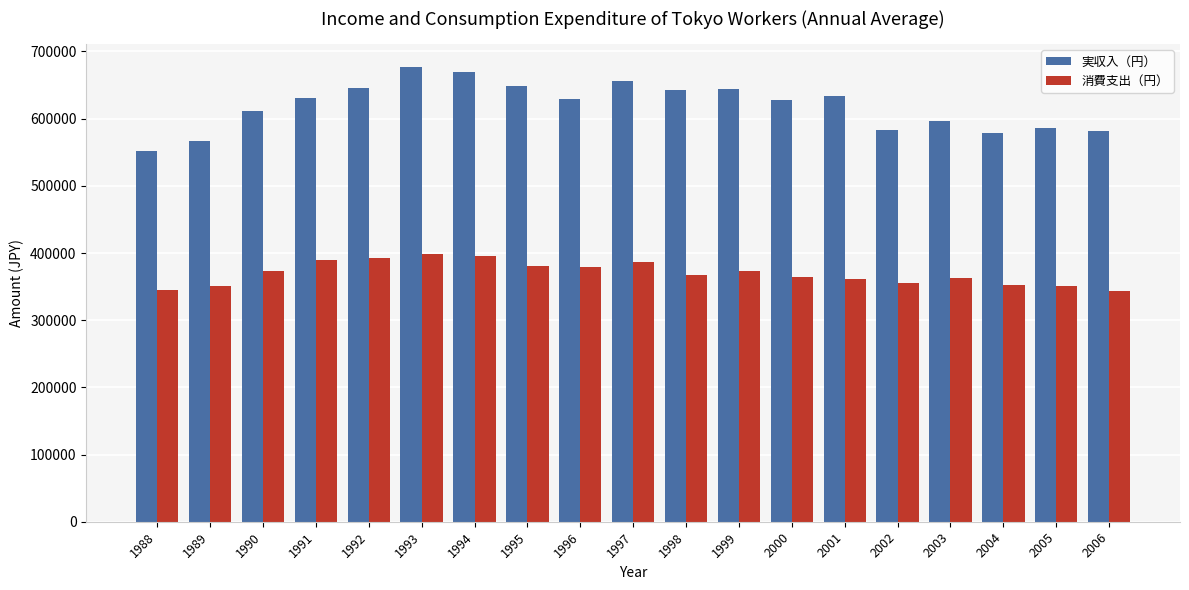

Which series has the largest total across all categories?

実収入（円）